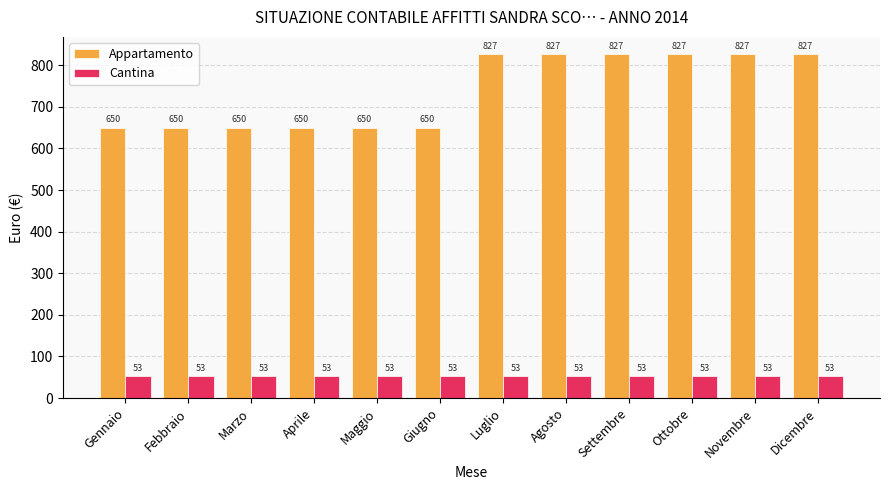

Between Febbraio and Agosto, which series saw the biggest shift?

Appartamento